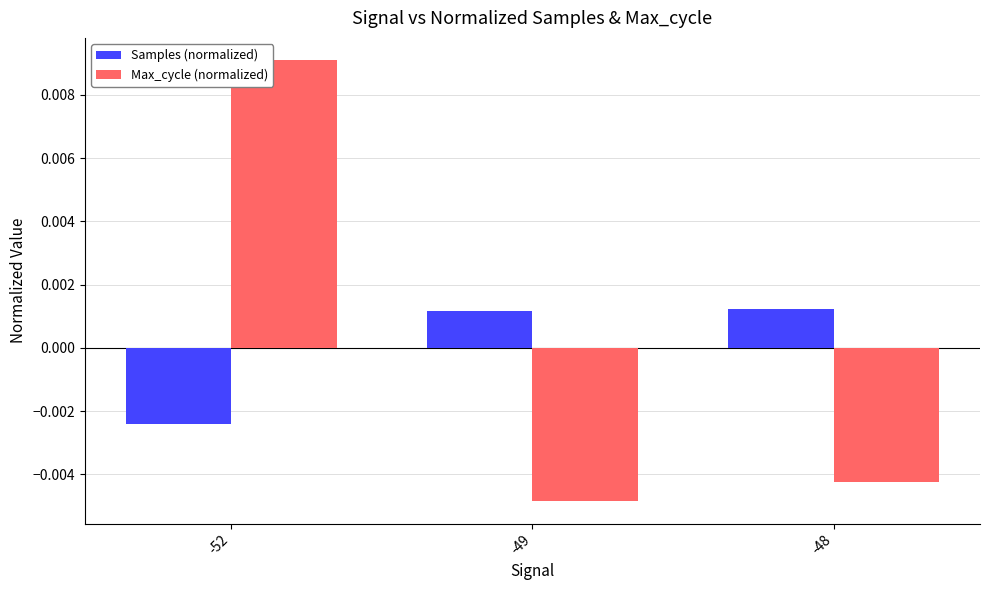

How many Max_cycle (normalized) values are between 0 and 1?

1